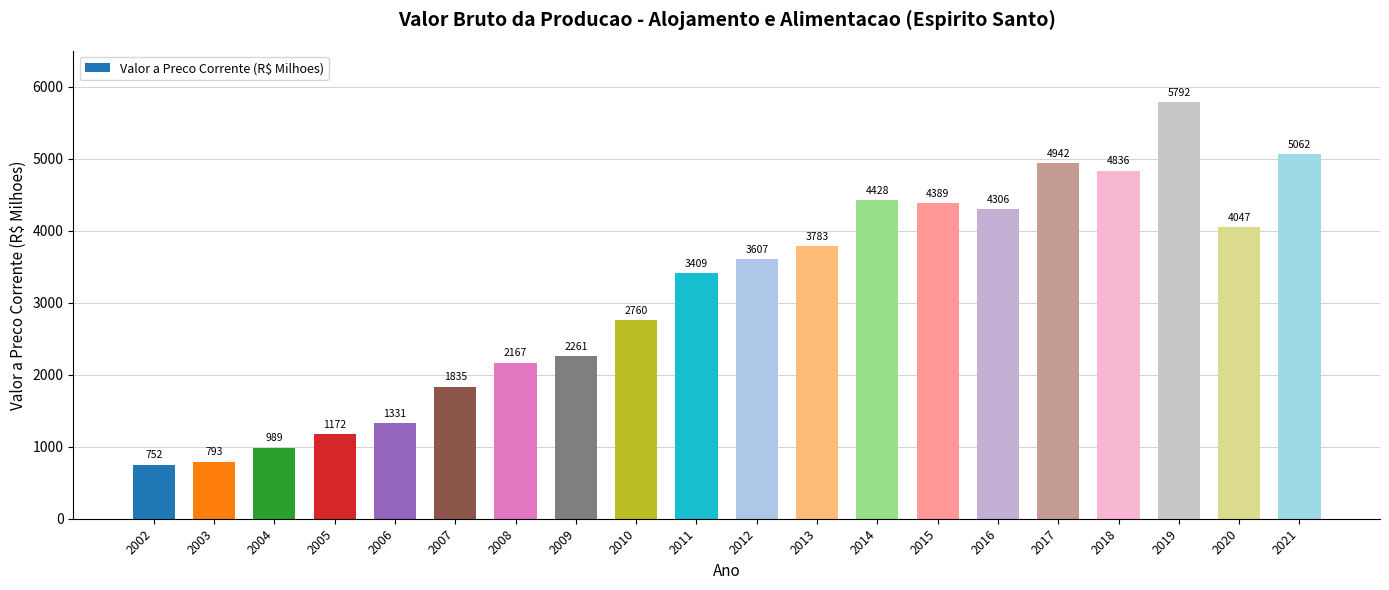

At which category does the chart reach its peak across all series?

2019